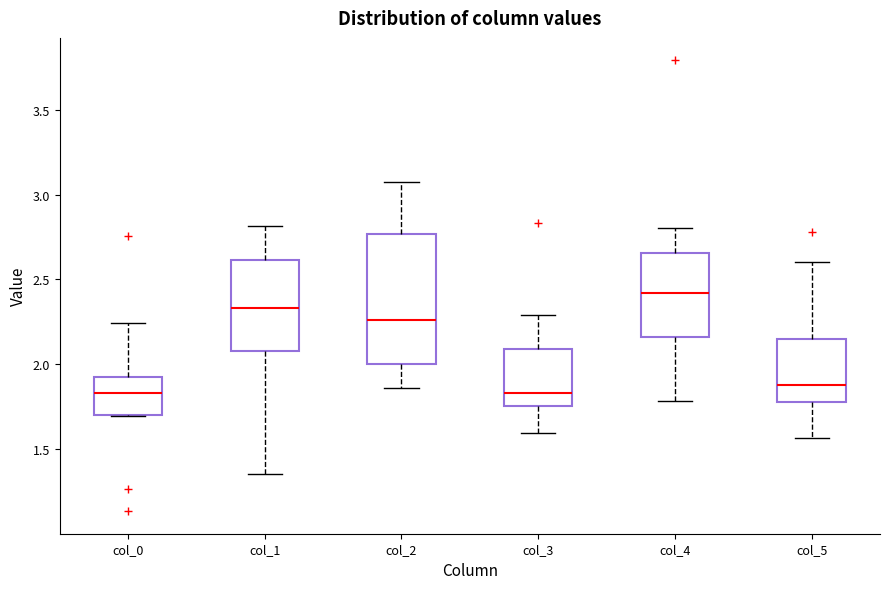

Reading left to right, transcribe this box plot: for each box, give where its median line is, the range the box spans, and where its two whiskers end, as read against the y-axis. The values are not printed on the chart, so give them approximately, as read against the axis.

col_0: median 1.85, box 1.70 to 1.95, whiskers 1.70 to 2.25
col_1: median 2.35, box 2.10 to 2.60, whiskers 1.35 to 2.80
col_2: median 2.25, box 2.00 to 2.75, whiskers 1.85 to 3.05
col_3: median 1.85, box 1.75 to 2.10, whiskers 1.60 to 2.30
col_4: median 2.40, box 2.15 to 2.65, whiskers 1.80 to 2.80
col_5: median 1.90, box 1.80 to 2.15, whiskers 1.55 to 2.60